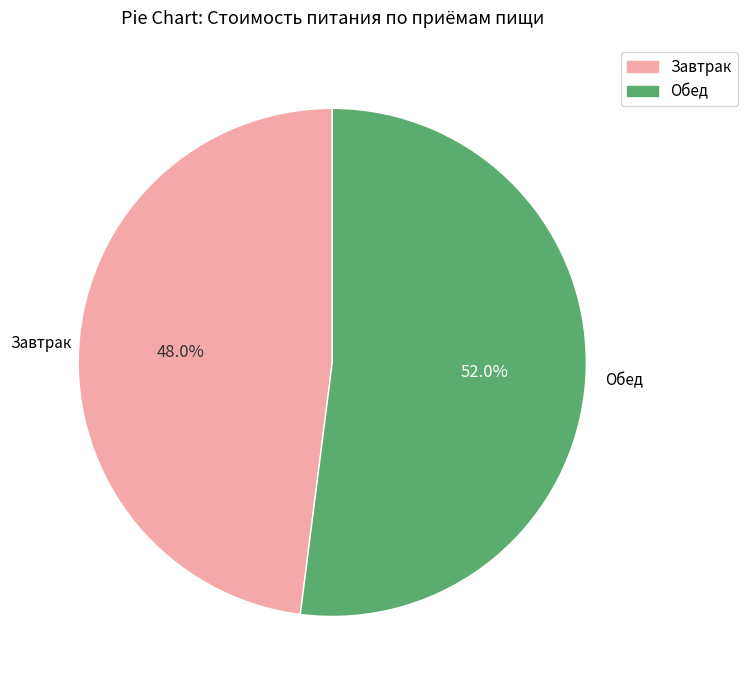

Does Обед account for over 50% of the chart?

Yes